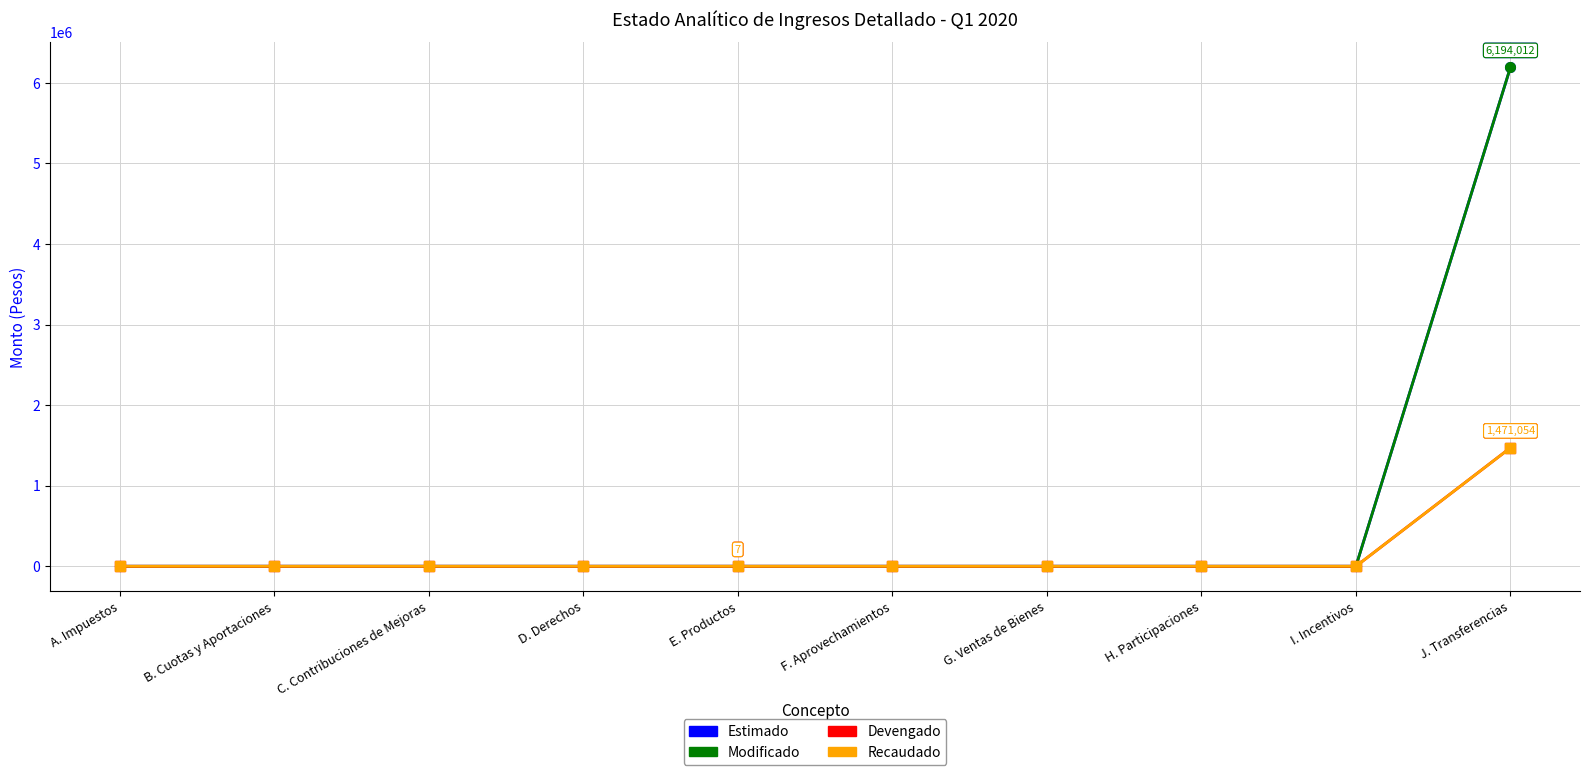

Reading left to right, what are all the values shown in this chart?

Estimado: 0	0	0	0	0	0	0	0	0	6194012
Modificado: 0	0	0	0	0	0	0	0	0	6194012
Devengado: 0	0	0	0	7	0	0	0	0	1471054
Recaudado: 0	0	0	0	7	0	0	0	0	1471054